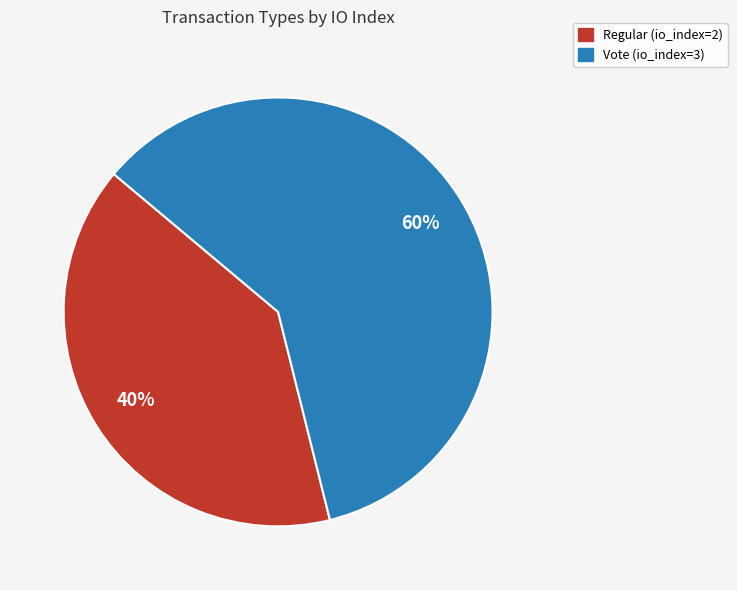

What percentage is the Regular (io_index=2) slice, to the nearest percent?

40%